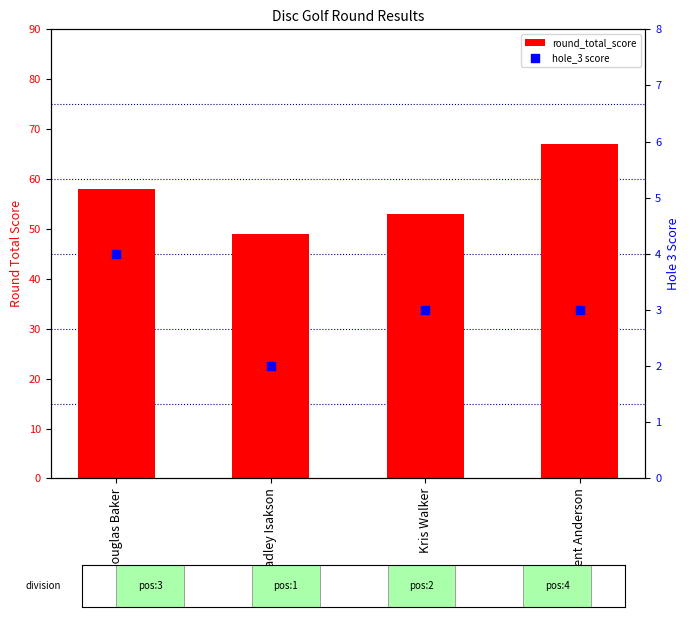

What are all the series names shown in the legend?

round_total_score, hole_3 score